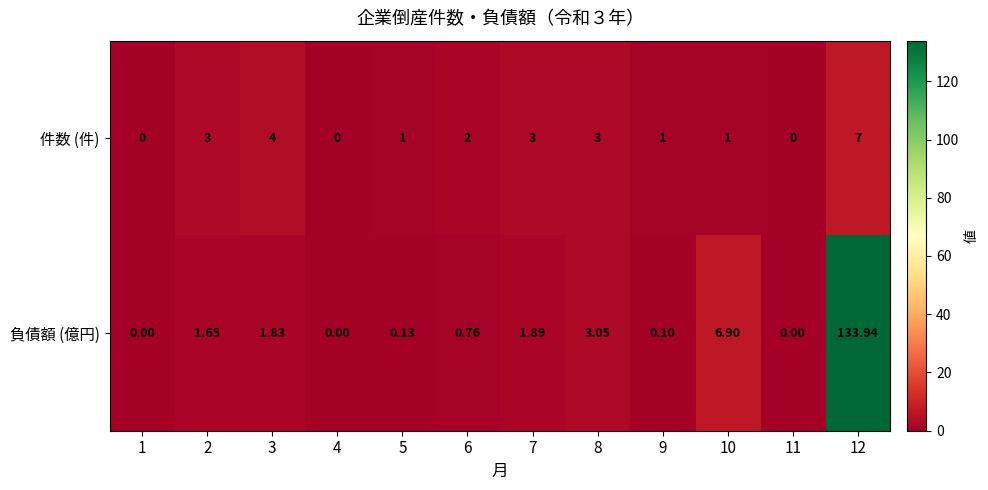

Which series changed the most between 3 and 5?

件数 (件)